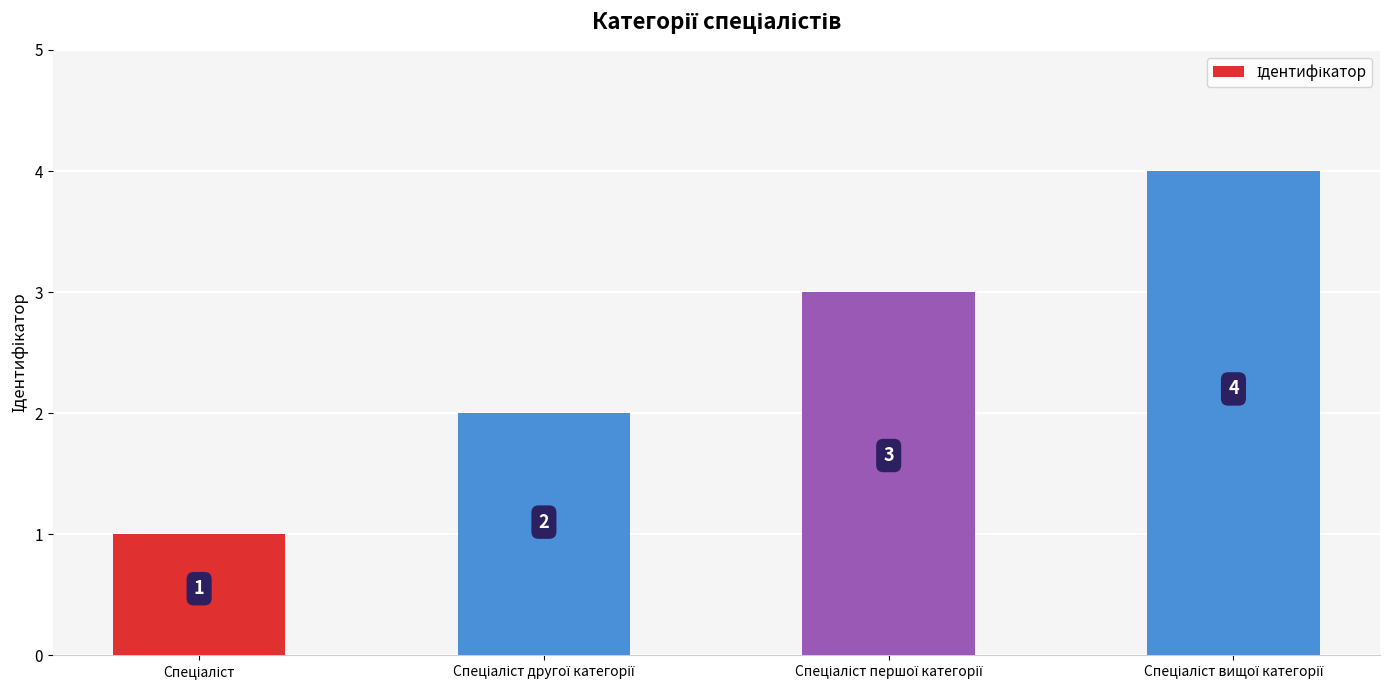

Are the bars grouped side by side (vs. stacked)?

No